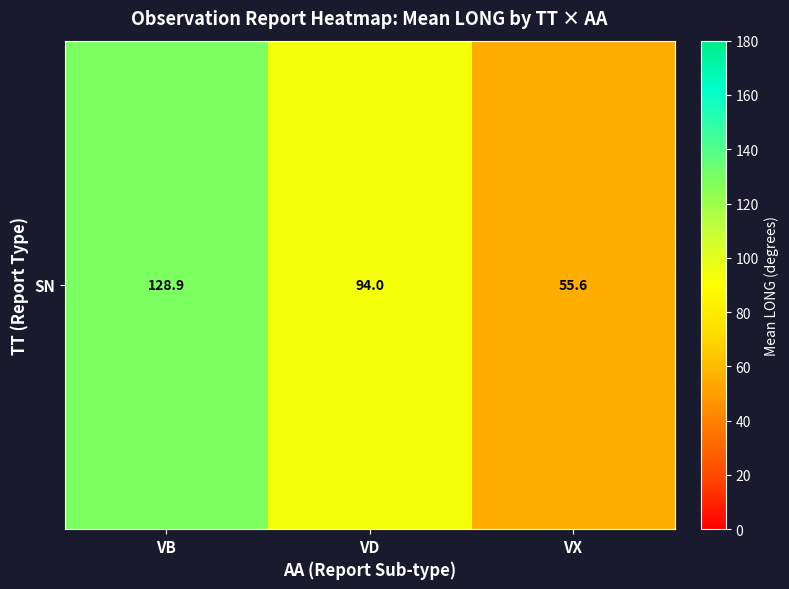

Is it true that the value at VX is 16.9?

False